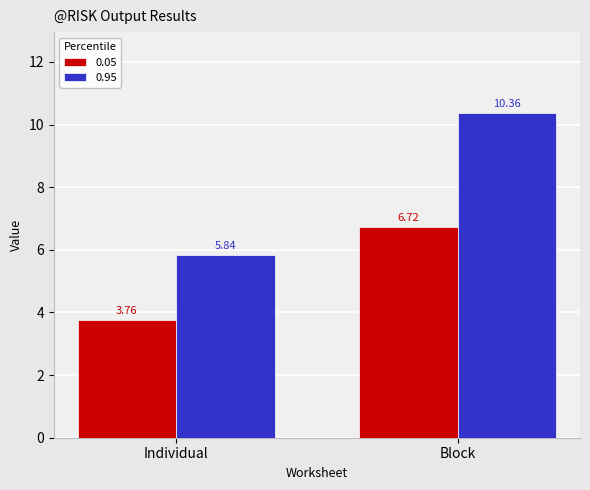

What are all the series names shown in the legend?

0.05, 0.95